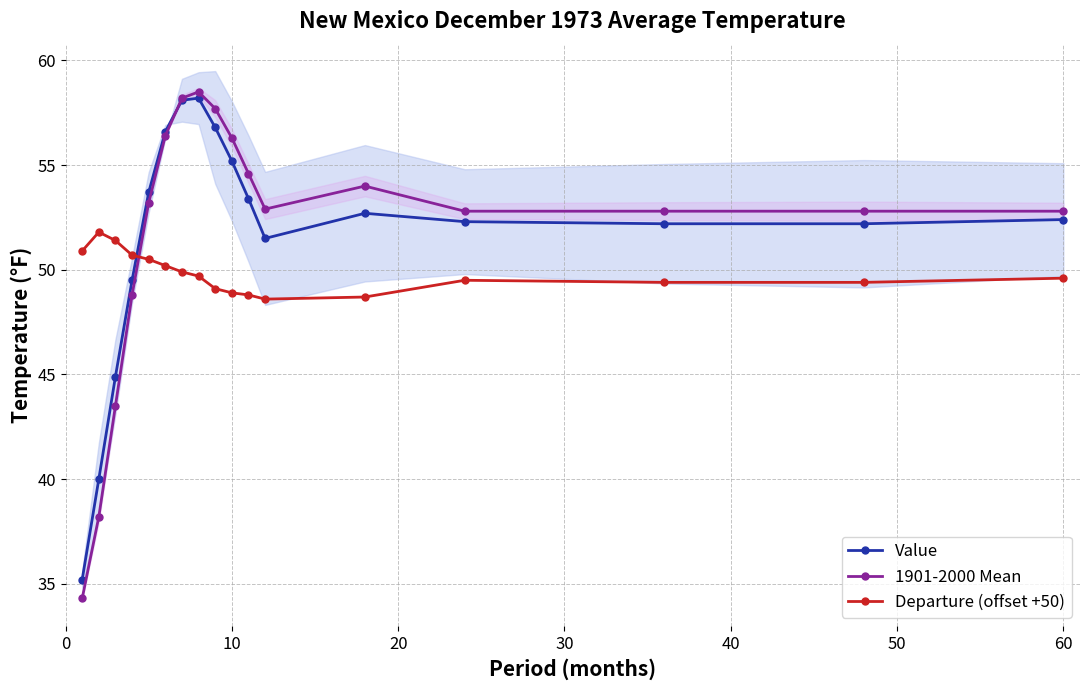

Rank the series by their maximum value, from highest to lowest.

1901-2000 Mean, Value, Departure (offset +50)